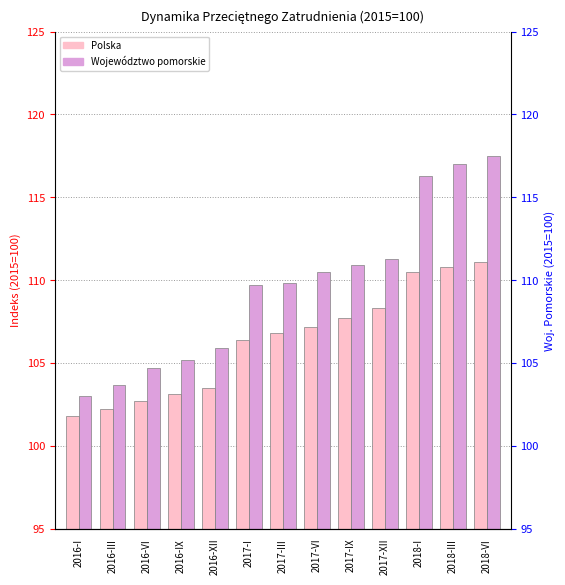

Reading right to left, what are all the values shown in this chart?

Polska: 111.1	110.8	110.5	108.3	107.7	107.2	106.8	106.4	103.5	103.1	102.7	102.2	101.8
Województwo pomorskie: 117.5	117.0	116.3	111.3	110.9	110.5	109.8	109.7	105.9	105.2	104.7	103.7	103.0